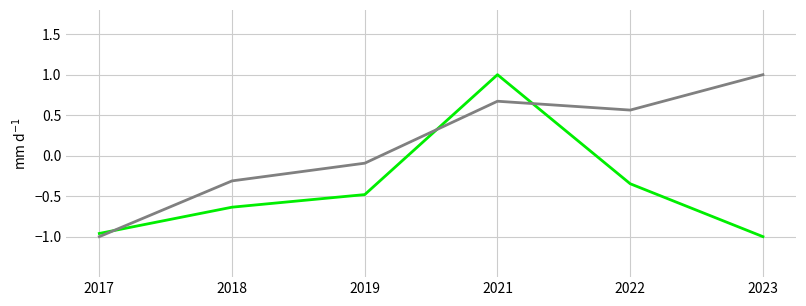

At which category is the sum across all series the highest?

2021